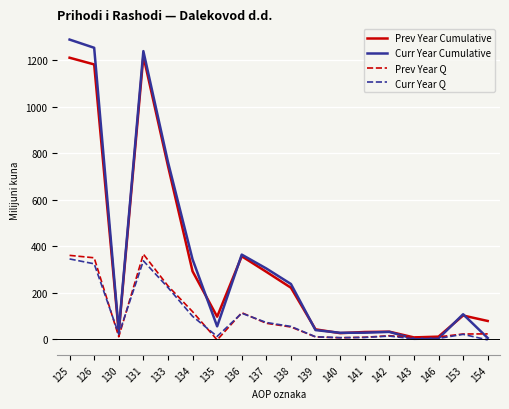

Where is Prev Year Q nearest to the value 181?

133